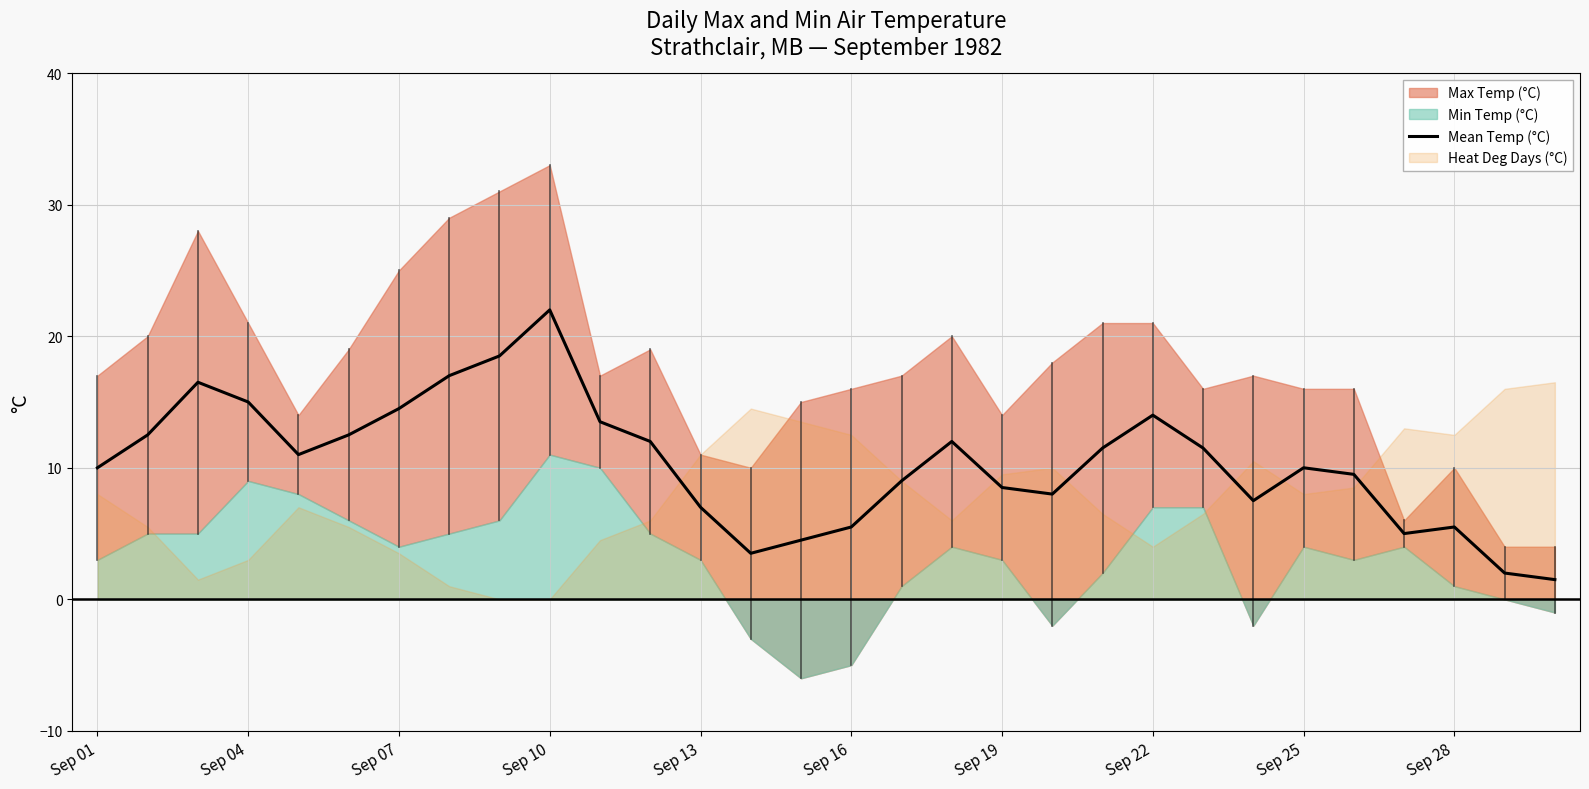

What is the lowest value of the Mean Temp (°C) series?

1.5